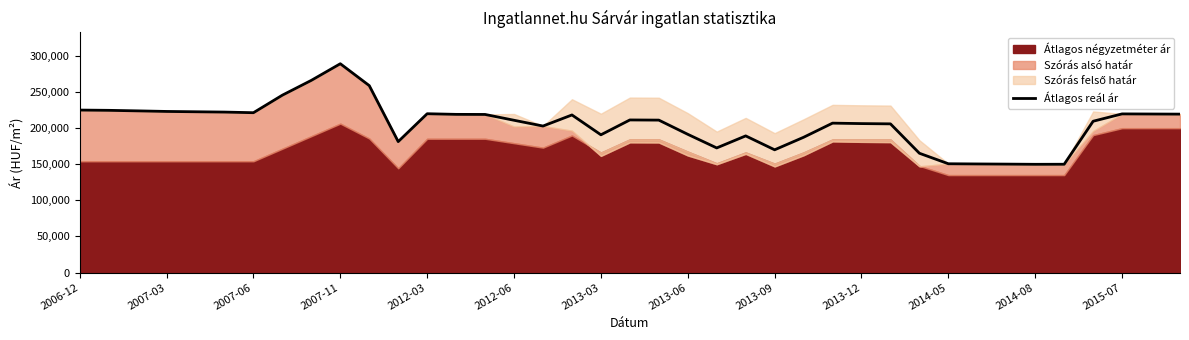

The value of Átlagos reál ár at 2013-03 is 301949. True or false?

False